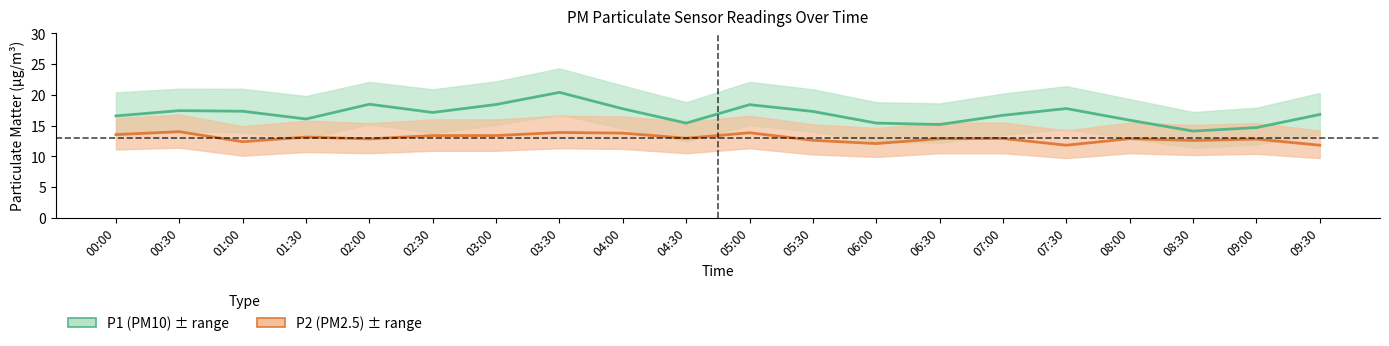

True or false: P1 (PM10) has a value of 20.5 at 04:30.

False